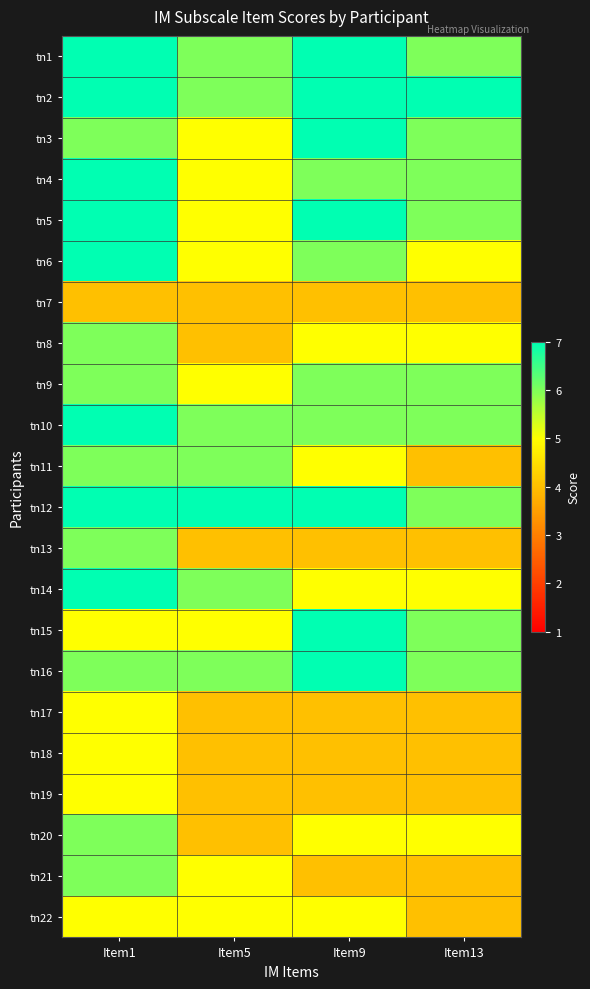

How many distinct data groups are displayed?

22